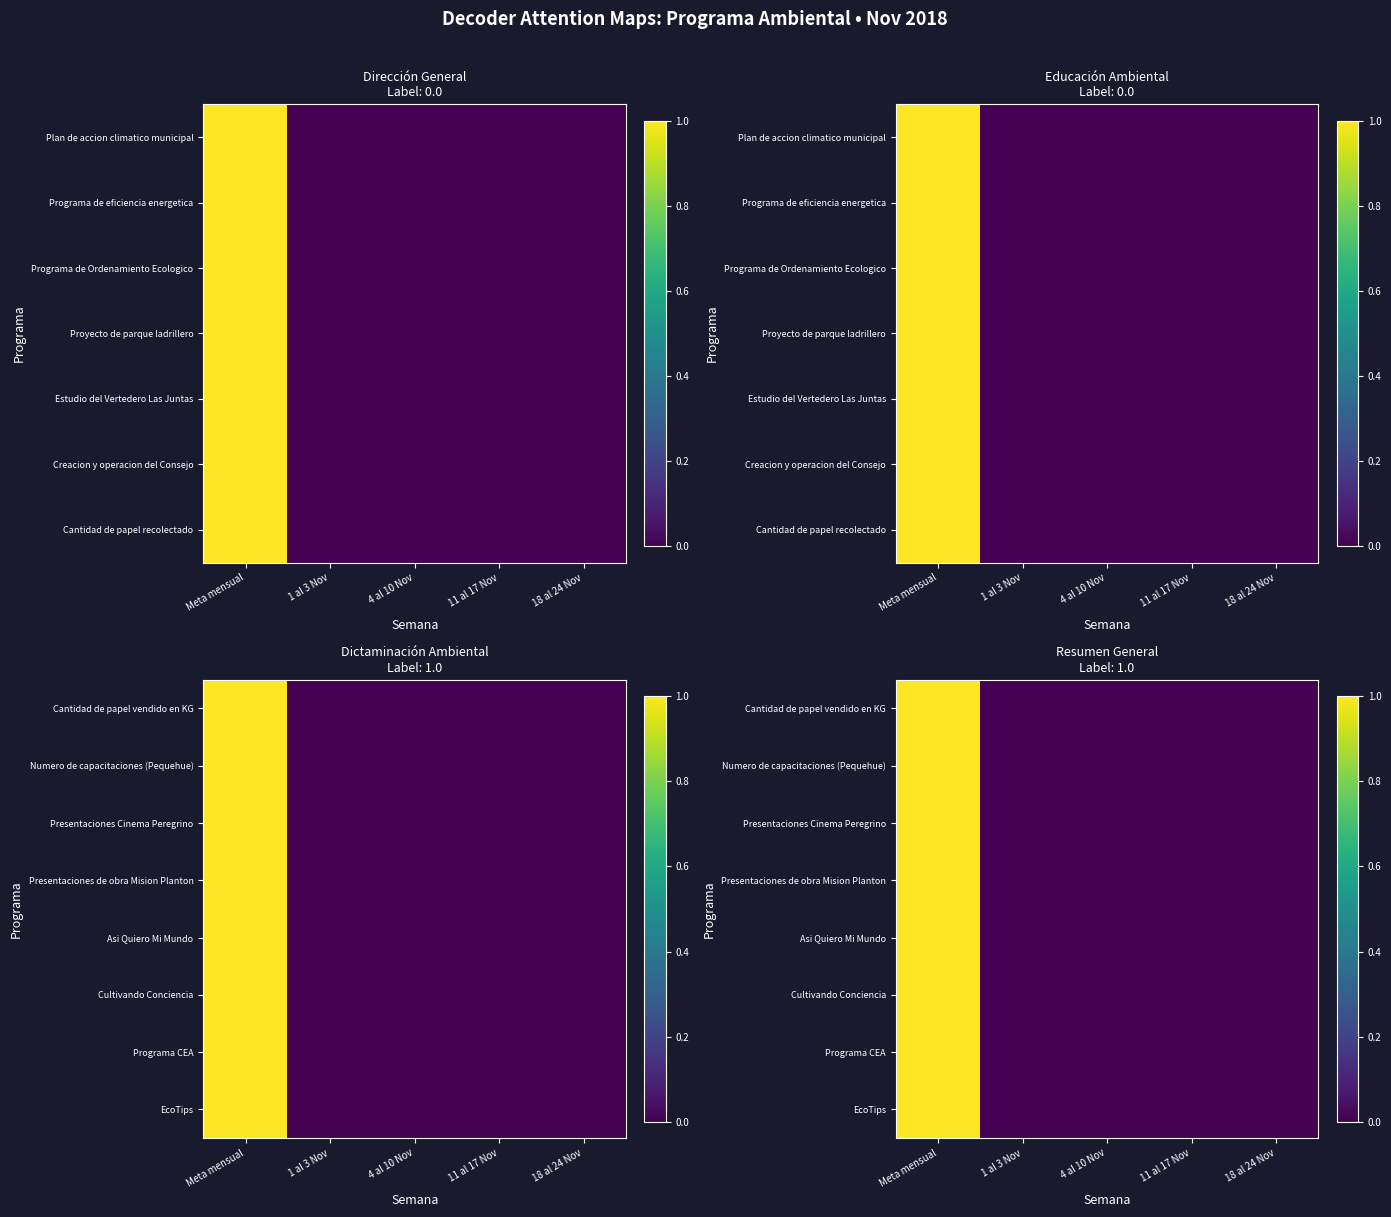

How many values in Cultivando Conciencia are above zero?

1